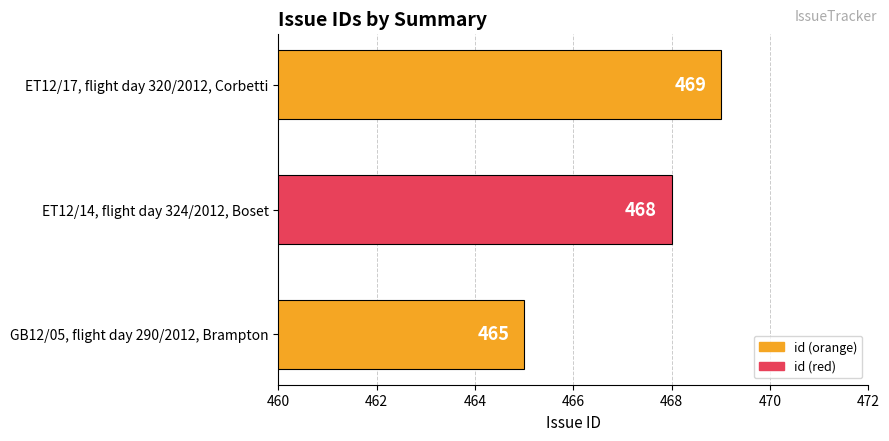

Is it true that the value at GB12/05, flight day 290/2012, Brampton is 465?

True